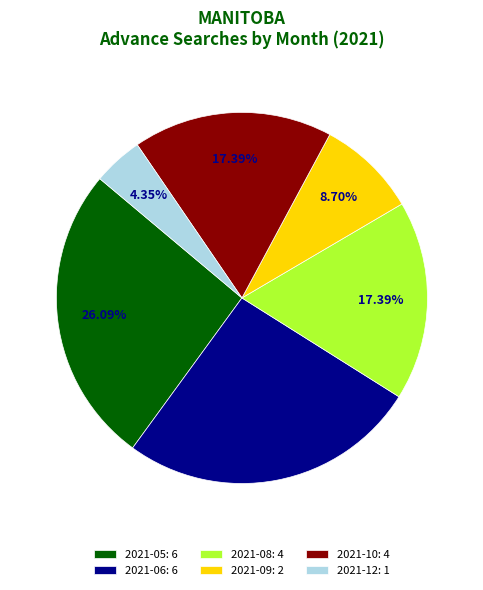

Count the number of slices in the pie.

6